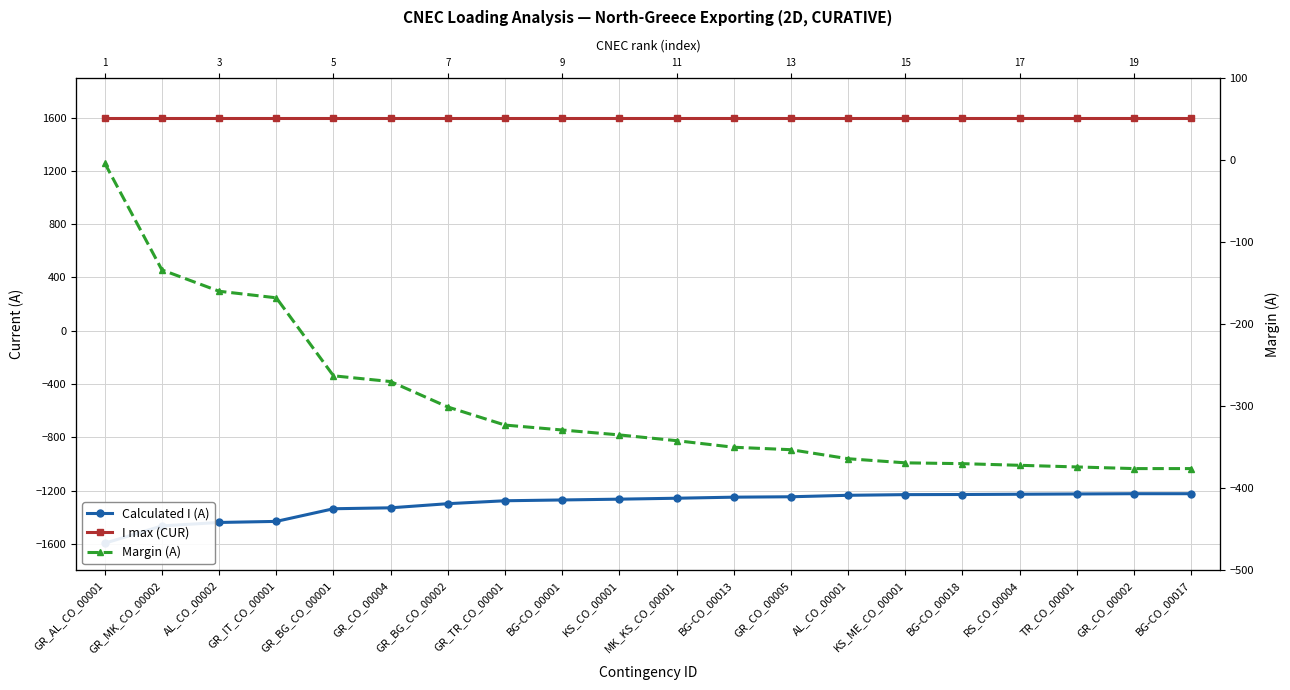

Is this an area chart (filled region under the line)?

No